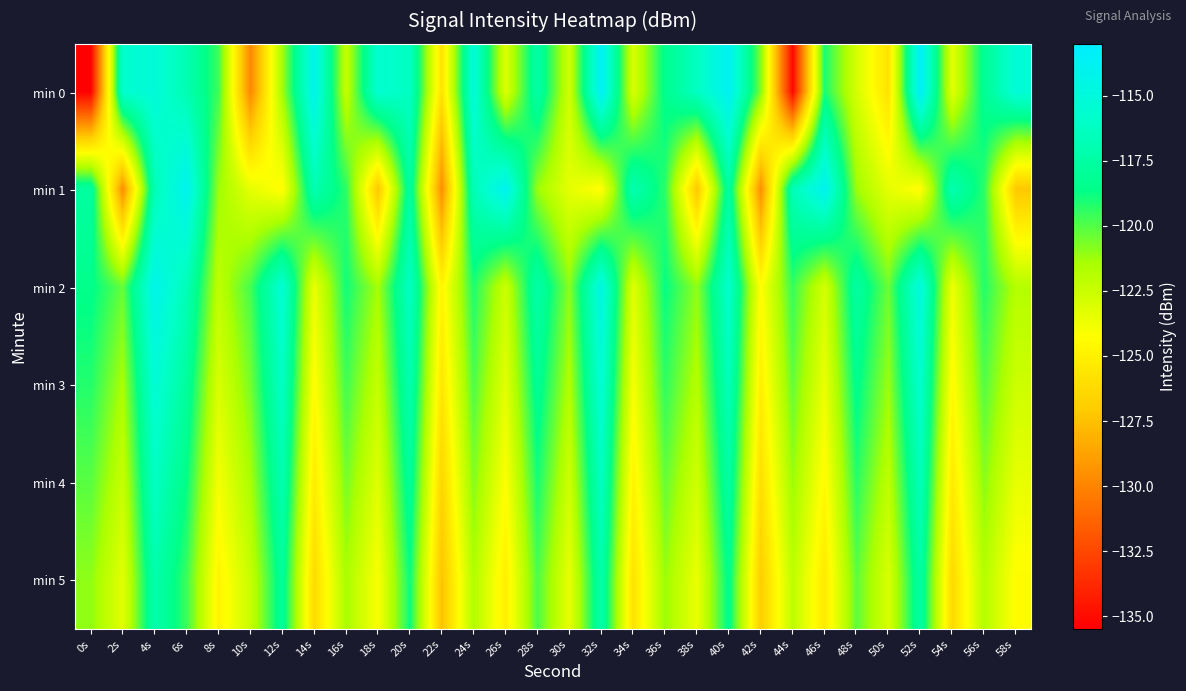

Reading left to right, what are all the values shown in this chart?

min 0: 0s=-135.4	2s=-115.7	4s=-115.1	6s=-116.9	8s=-119.7	10s=-129.8	12s=-121.3	14s=-114.1	16s=-122.3	18s=-115.6	20s=-116.2	22s=-125.8	24s=-115.1	26s=-123.1	28s=-117.4	30s=-122.7	32s=-113.5	34s=-123.0	36s=-118.4	38s=-116.2	40s=-113.8	42s=-120.7	44s=-135.1	46s=-119.0	48s=-122.8	50s=-125.8	52s=-113.4	54s=-123.3	56s=-118.2	58s=-115.2
min 1: 0s=-117.6	2s=-129.6	4s=-116.7	6s=-113.9	8s=-121.2	10s=-123.4	12s=-124.4	14s=-116.9	16s=-119.3	18s=-127.2	20s=-117.6	22s=-129.6	24s=-116.7	26s=-113.9	28s=-121.2	30s=-123.4	32s=-124.4	34s=-116.9	36s=-119.3	38s=-127.2	40s=-117.6	42s=-129.6	44s=-116.7	46s=-113.9	48s=-121.2	50s=-123.4	52s=-124.4	54s=-116.9	56s=-119.3	58s=-127.2
min 2: 0s=-118.5	2s=-120.3	4s=-114.2	6s=-116.7	8s=-122.1	10s=-119.8	12s=-115.4	14s=-123.6	16s=-118.9	18s=-121.4	20s=-116.2	22s=-124.8	24s=-119.1	26s=-122.5	28s=-117.3	30s=-120.9	32s=-114.6	34s=-123.2	36s=-118.7	38s=-121.0	40s=-115.8	42s=-124.3	44s=-119.5	46s=-122.8	48s=-117.6	50s=-120.4	52s=-114.9	54s=-123.7	56s=-119.2	58s=-121.8
min 3: 0s=-119.2	2s=-121.5	4s=-115.3	6s=-117.8	8s=-123.0	10s=-120.6	12s=-116.1	14s=-124.4	16s=-119.7	18s=-122.3	20s=-117.0	22s=-125.6	24s=-119.9	26s=-123.3	28s=-118.1	30s=-121.7	32s=-115.4	34s=-124.0	36s=-119.4	38s=-121.8	40s=-116.6	42s=-125.1	44s=-120.3	46s=-123.6	48s=-118.4	50s=-121.2	52s=-115.7	54s=-124.5	56s=-120.0	58s=-122.6
min 4: 0s=-120.1	2s=-122.4	4s=-116.2	6s=-118.7	8s=-123.9	10s=-121.5	12s=-117.0	14s=-125.3	16s=-120.6	18s=-123.2	20s=-117.9	22s=-126.5	24s=-120.8	26s=-124.2	28s=-119.0	30s=-122.6	32s=-116.3	34s=-124.9	36s=-120.3	38s=-122.7	40s=-117.5	42s=-126.0	44s=-121.2	46s=-124.5	48s=-119.3	50s=-122.1	52s=-116.6	54s=-125.4	56s=-120.9	58s=-123.5
min 5: 0s=-121.0	2s=-123.3	4s=-117.1	6s=-119.6	8s=-124.8	10s=-122.4	12s=-117.9	14s=-126.2	16s=-121.5	18s=-124.1	20s=-118.8	22s=-127.4	24s=-121.7	26s=-125.1	28s=-119.9	30s=-123.5	32s=-117.2	34s=-125.8	36s=-121.2	38s=-123.6	40s=-118.4	42s=-126.9	44s=-122.1	46s=-125.4	48s=-120.2	50s=-123.0	52s=-117.5	54s=-126.3	56s=-121.8	58s=-124.4